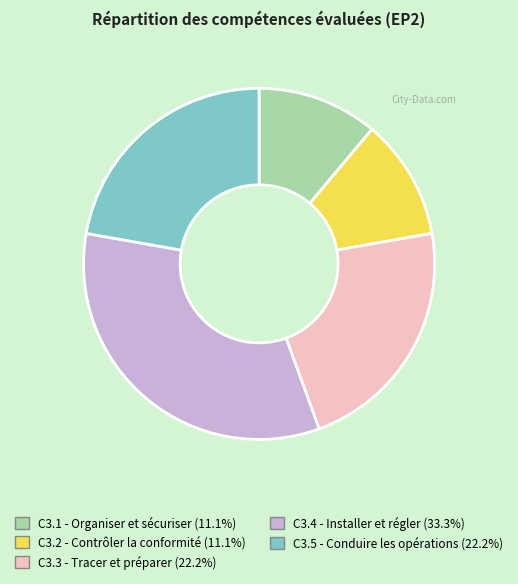

How many slices are in this pie chart?

5